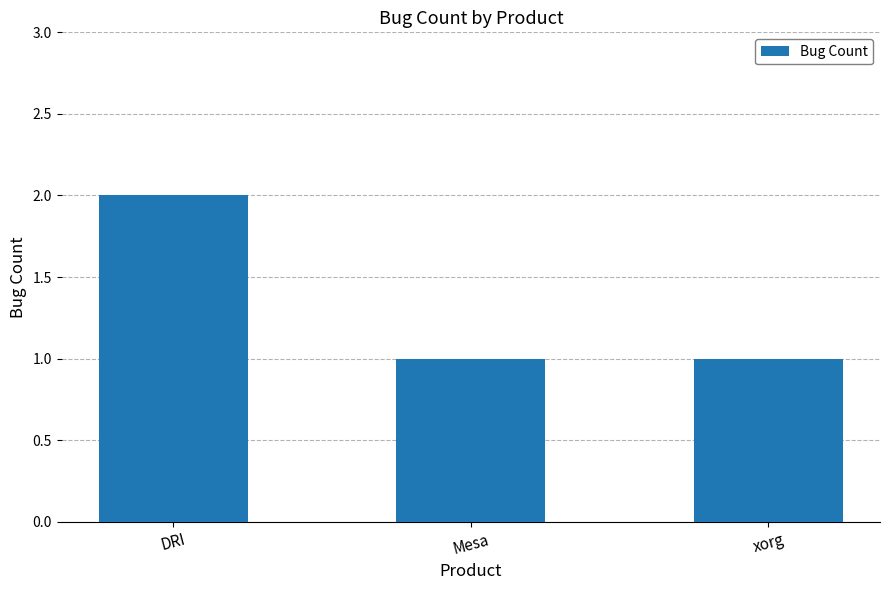

Approximately how many times larger is the value at xorg compared to Mesa?

1.0